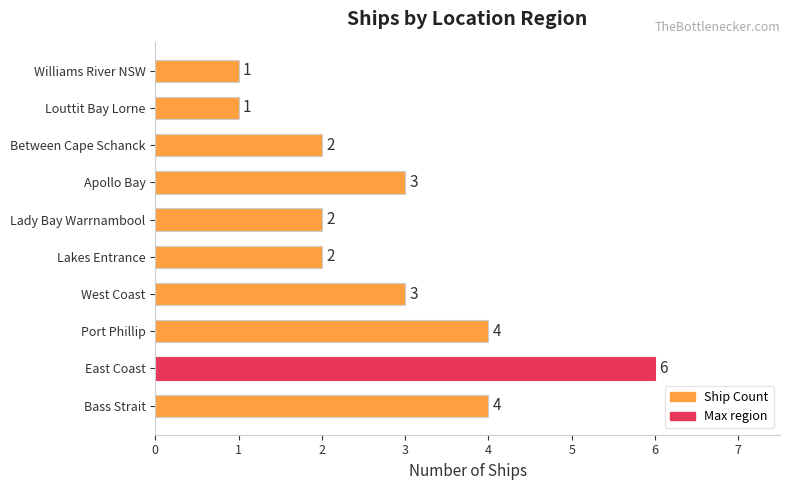

Reading bottom to top, transcribe all the data shown in this chart.

Bass Strait=4	East Coast=6	Port Phillip=4	West Coast=3	Lakes Entrance=2	Lady Bay Warrnambool=2	Apollo Bay=3	Between Cape Schanck=2	Louttit Bay Lorne=1	Williams River NSW=1